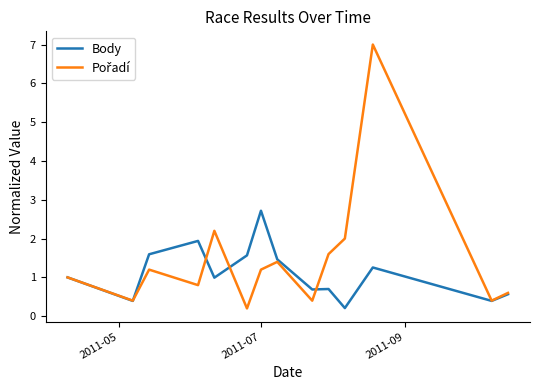

What is the greatest value displayed?

7.0